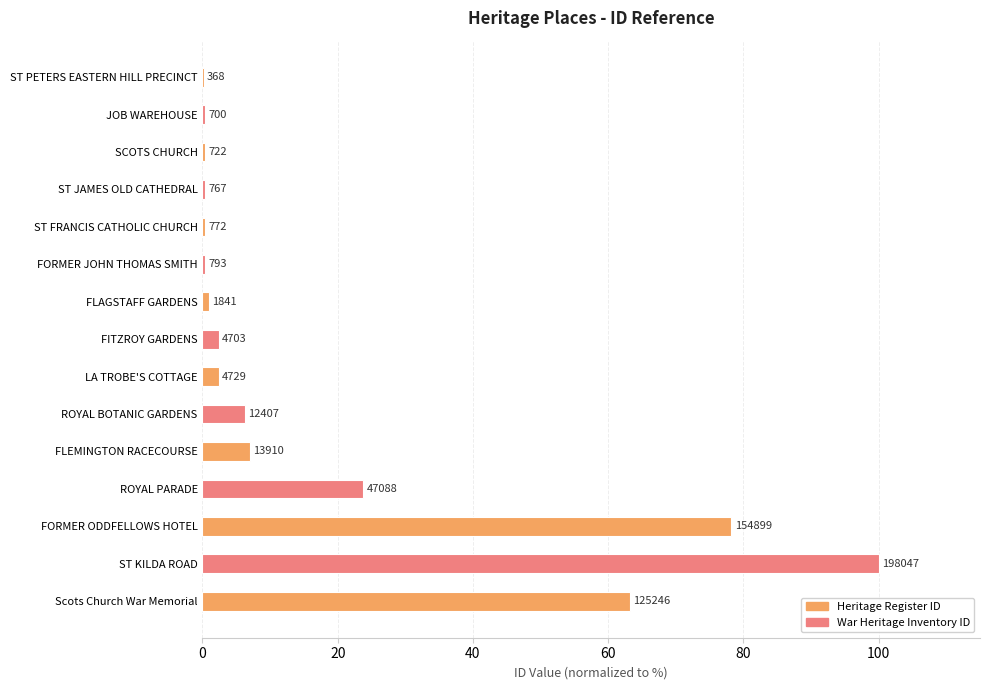

What is the difference between the maximum and minimum values?

99.8